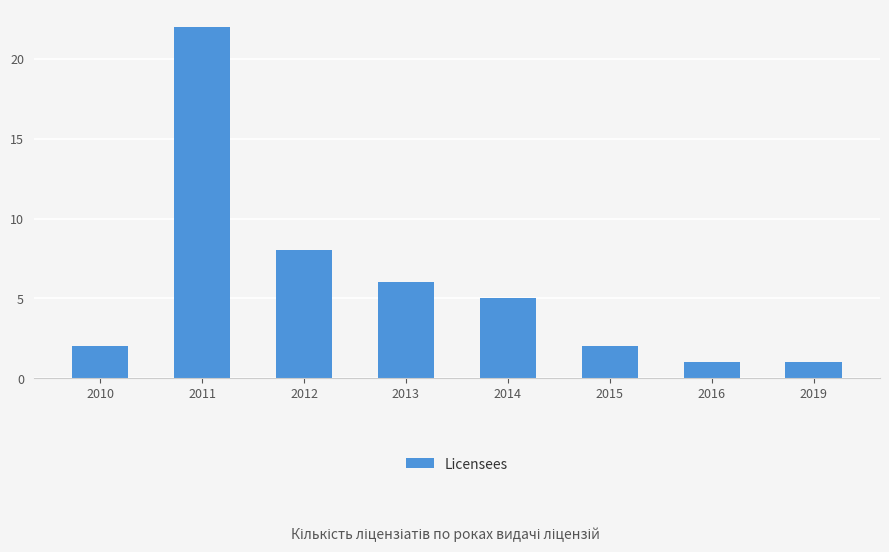

What is the change in value from 2013 to 2019?

-5